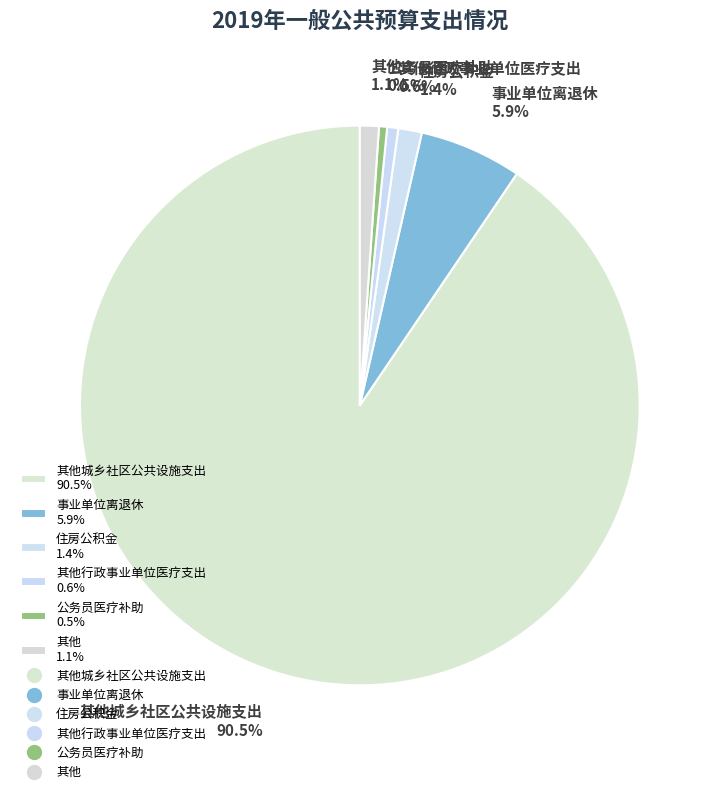

How much of the chart is everything except 住房公积金 1.4%?

98.6%